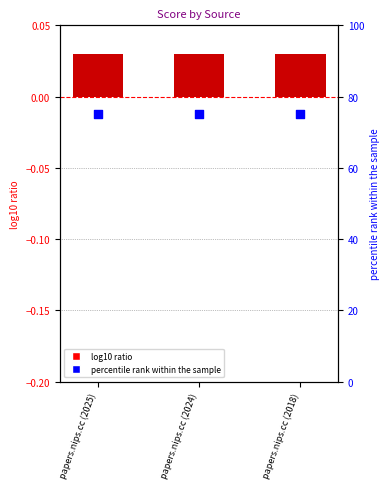

Which series contains the lowest Y value?

score